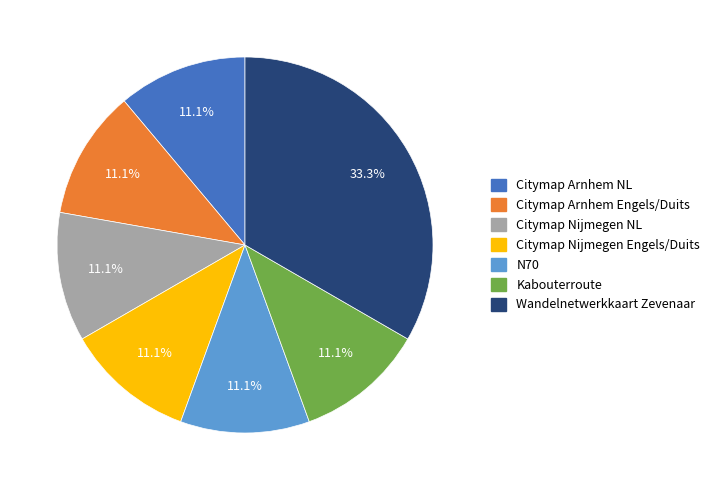

Is Citymap Nijmegen Engels/Duits the majority of the pie?

No